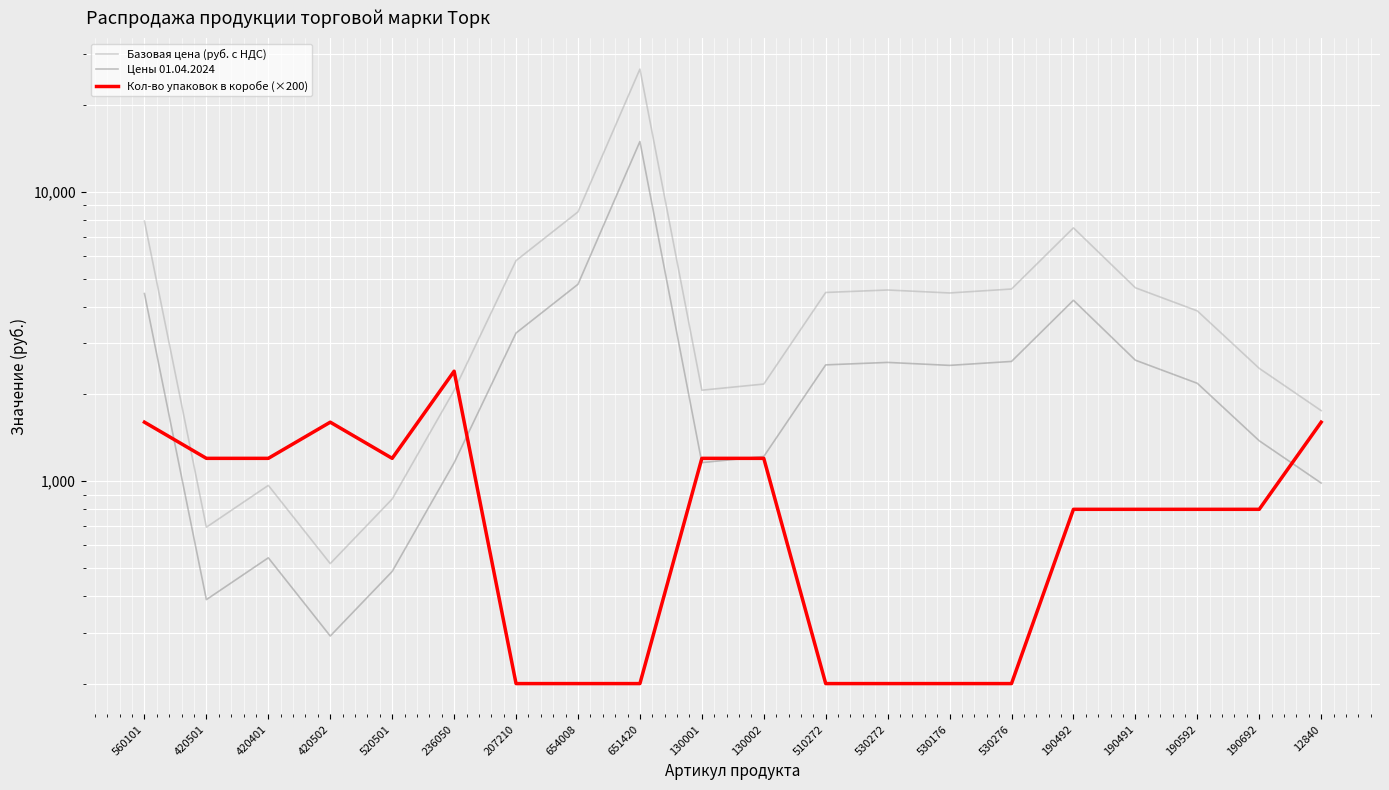

Reading left to right, what are all the values shown in this chart?

Базовая цена (руб. с НДС): 7919.9	693.8	967.8	519.5	868.1	2060.0	5785.2	8524.8	26538.4	2063.6	2166.8	4490.1	4579.0	4472.3	4614.6	7507.2	4660.9	3878.1	2455.0	1754.0
Цены 01.04.2024: 4452.0	390.0	544.0	292.0	488.0	1158.0	3252.0	4792.0	14918.0	1160.0	1218.0	2524.0	2574.0	2514.0	2594.0	4220.0	2620.0	2180.0	1380.0	986.0
Кол-во упаковок в коробе (×200): 1600.0	1200.0	1200.0	1600.0	1200.0	2400.0	200.0	200.0	200.0	1200.0	1200.0	200.0	200.0	200.0	200.0	800.0	800.0	800.0	800.0	1600.0